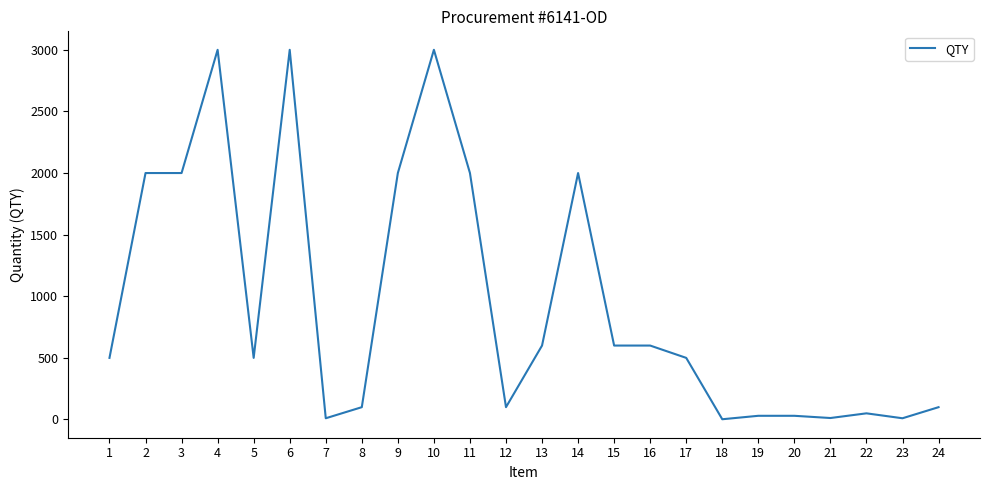

What is the change in value from 2 to 12?

-1900